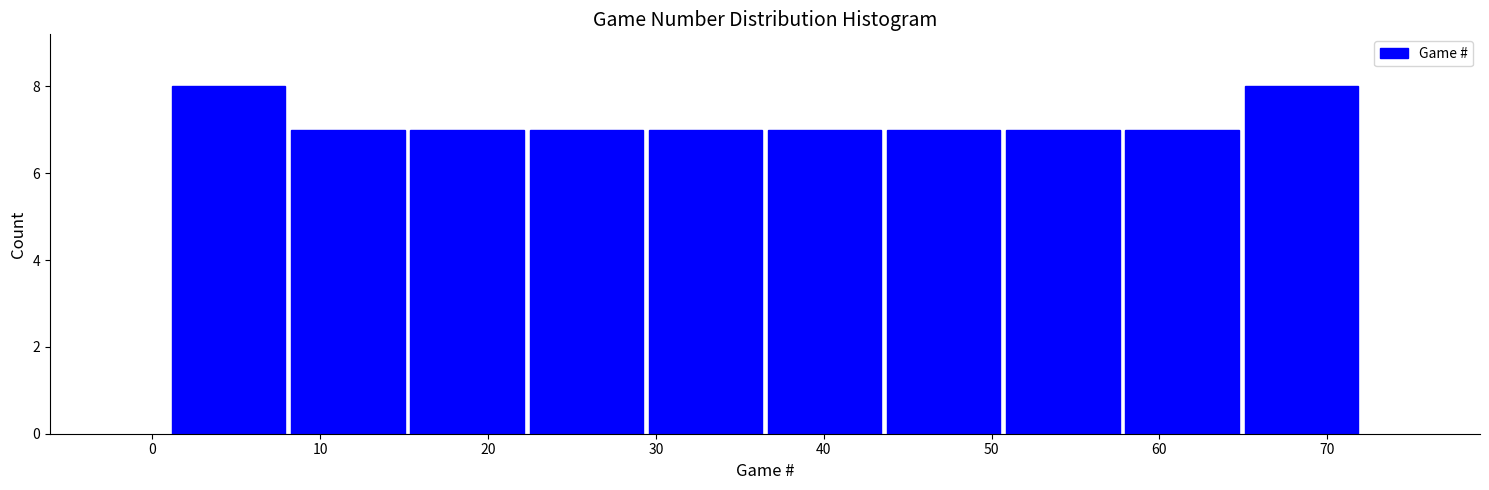

How tall is the bar that spans 43.6 to 50.7 on the x-axis? Neither the bar edges nor the heights are printed on the chart, so give them approximately, as read against the axes.

7